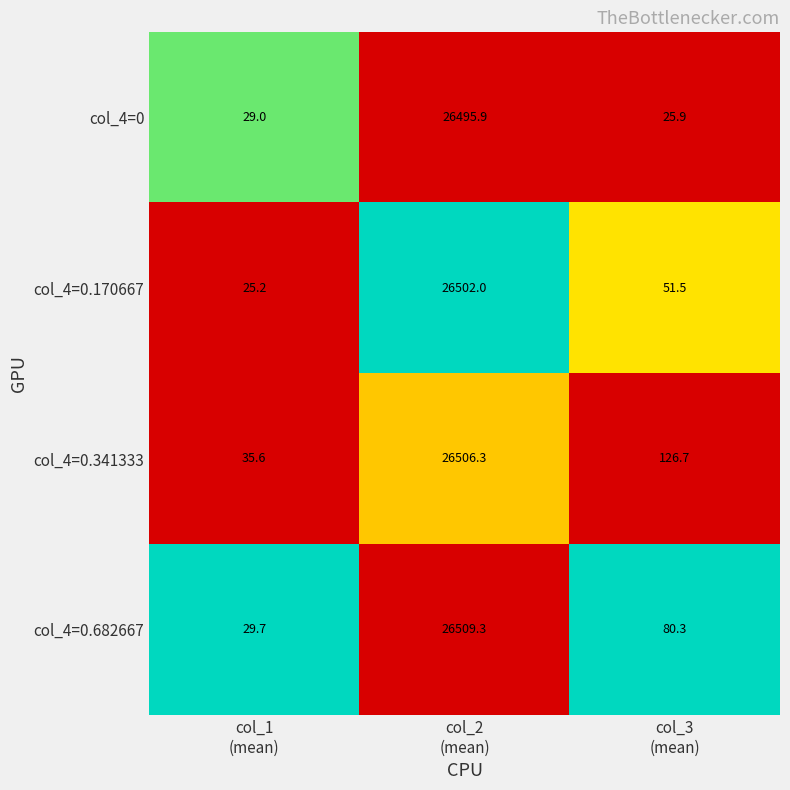

What is the minimum value for col_4=0?

25.9